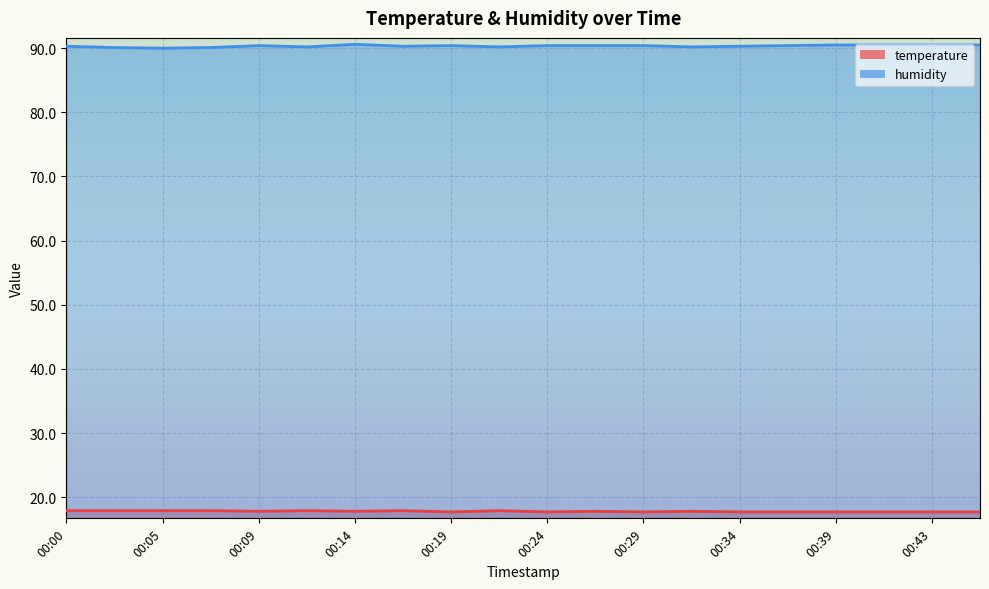

What is the minimum value shown in the chart?

17.7